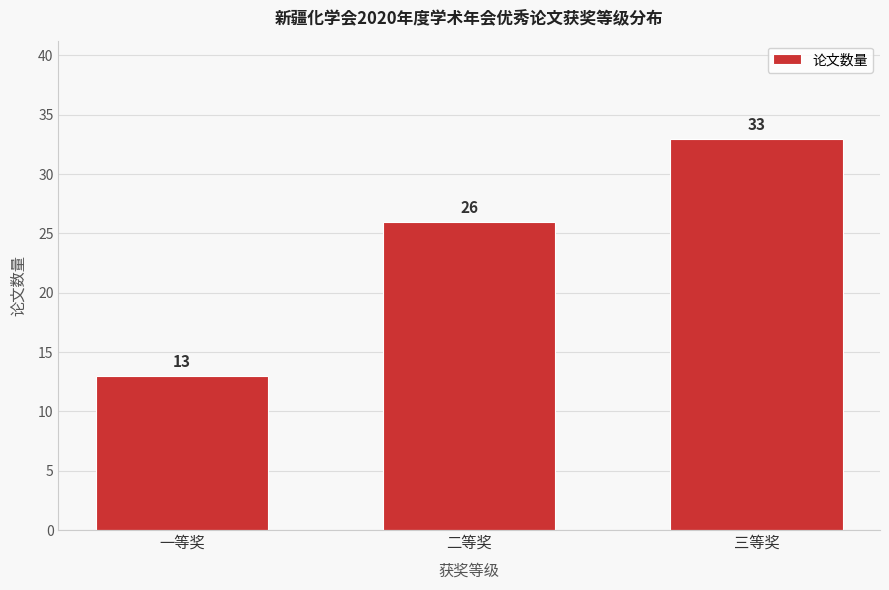

Reading right to left, what are all the values shown in this chart?

三等奖=33	二等奖=26	一等奖=13